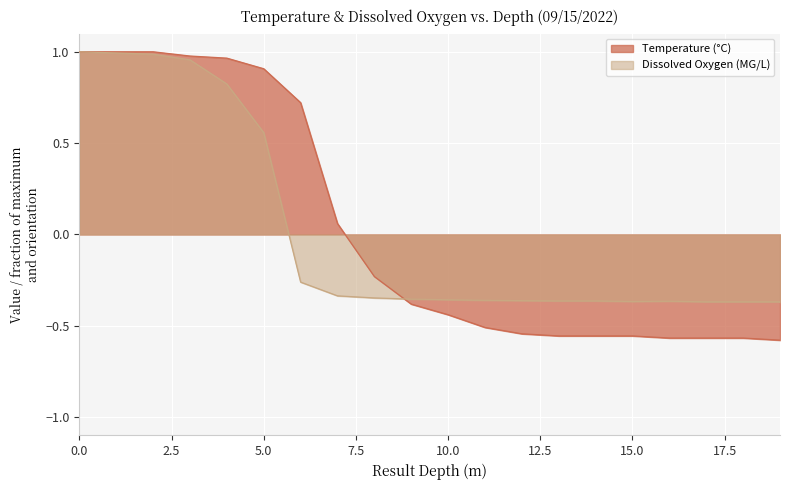

What is the value of the Temperature (°C) point at the 12th from the left?

-0.5